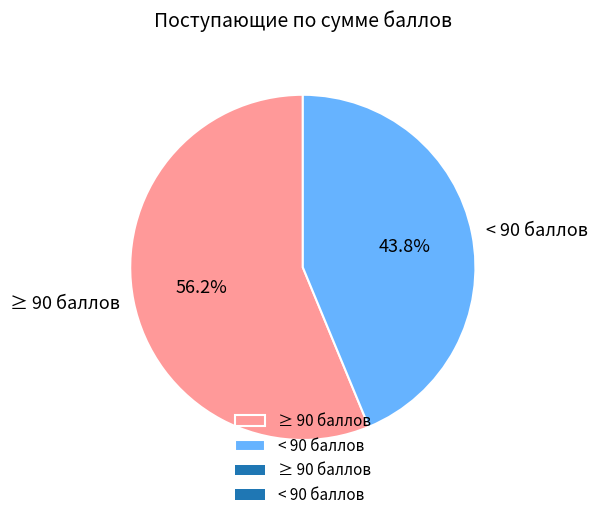

Rank the categories by value from lowest to highest.

< 90 баллов, ≥ 90 баллов